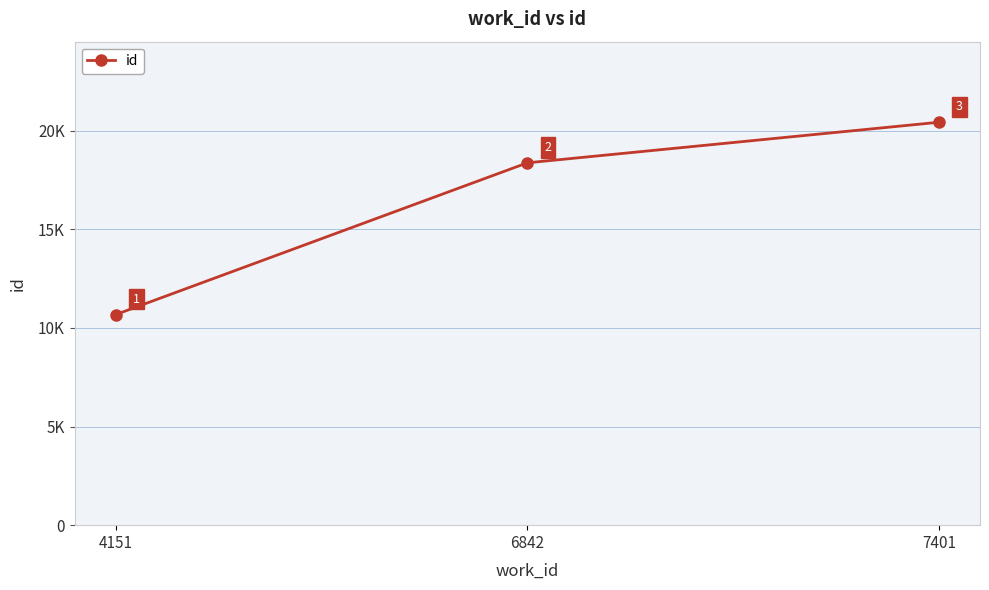

What is the smallest value displayed?

10680